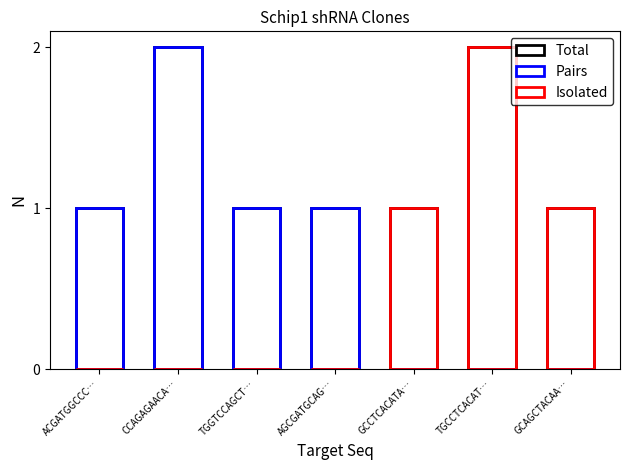

How many distinct data groups are displayed?

3